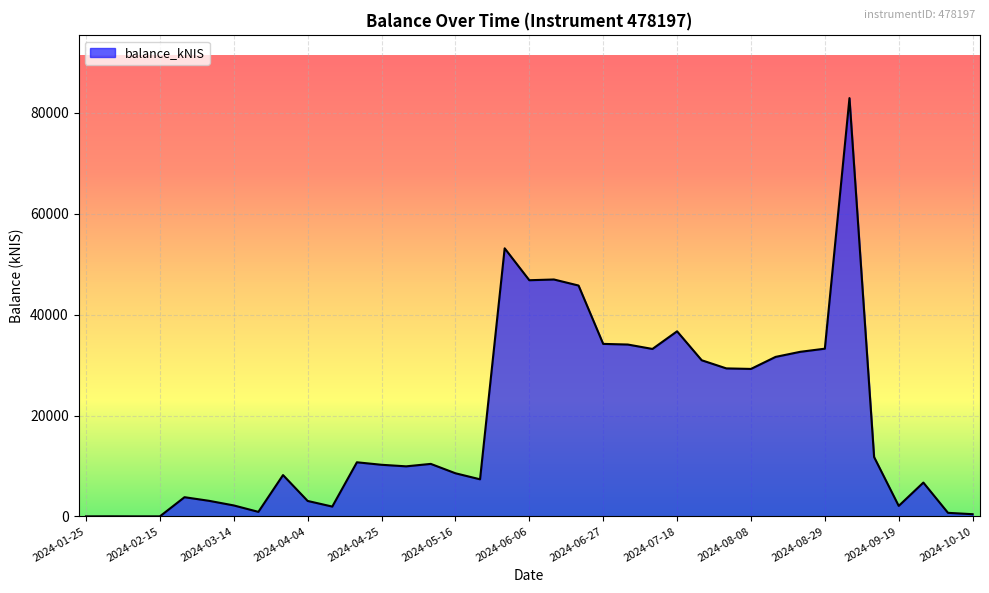

True or false: there are more than 0 points higher than both neighbors.

True